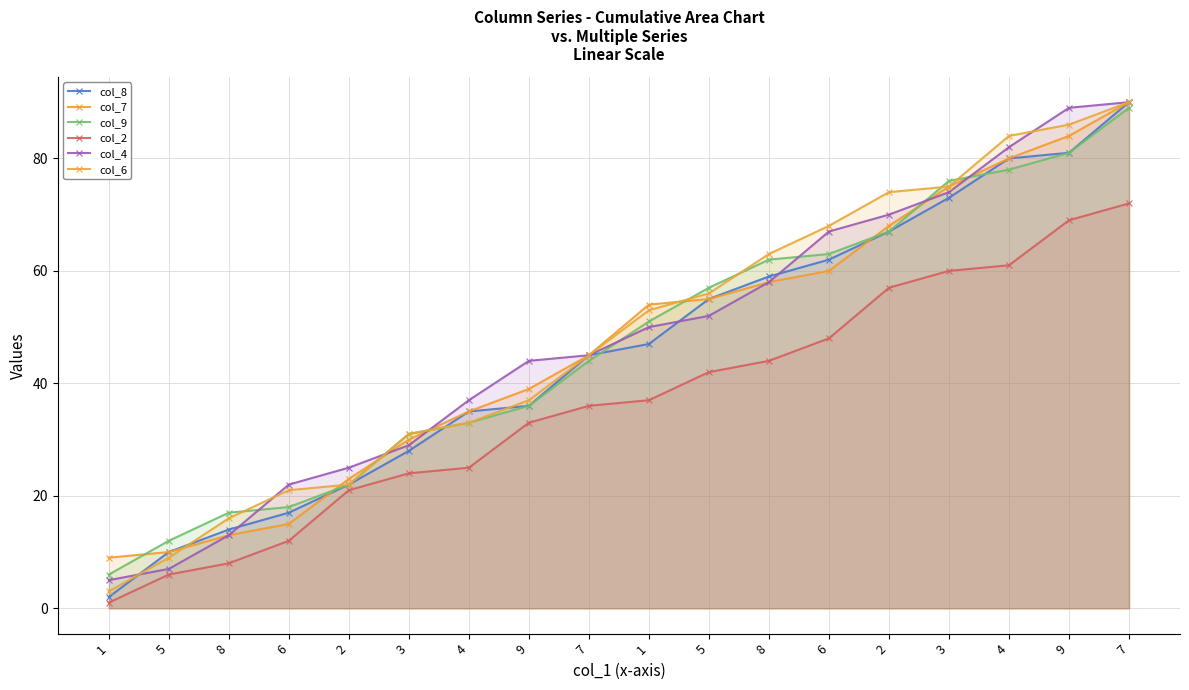

What are all the series names shown in the legend?

col_8, col_7, col_9, col_2, col_4, col_6